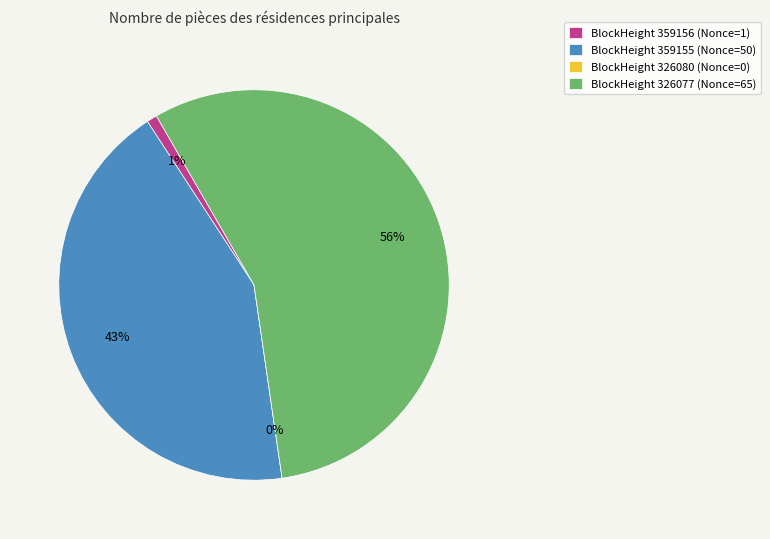

Rank the categories by value from lowest to highest.

326080, 359156, 359155, 326077